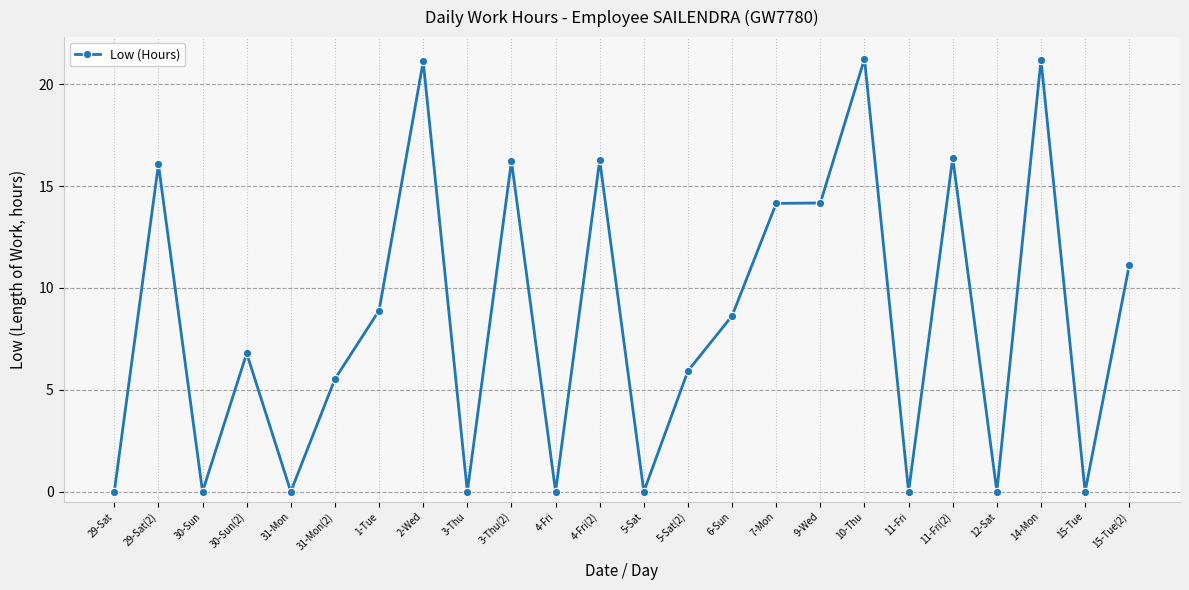

What is the label of the 6th point from the right?

11-Fri